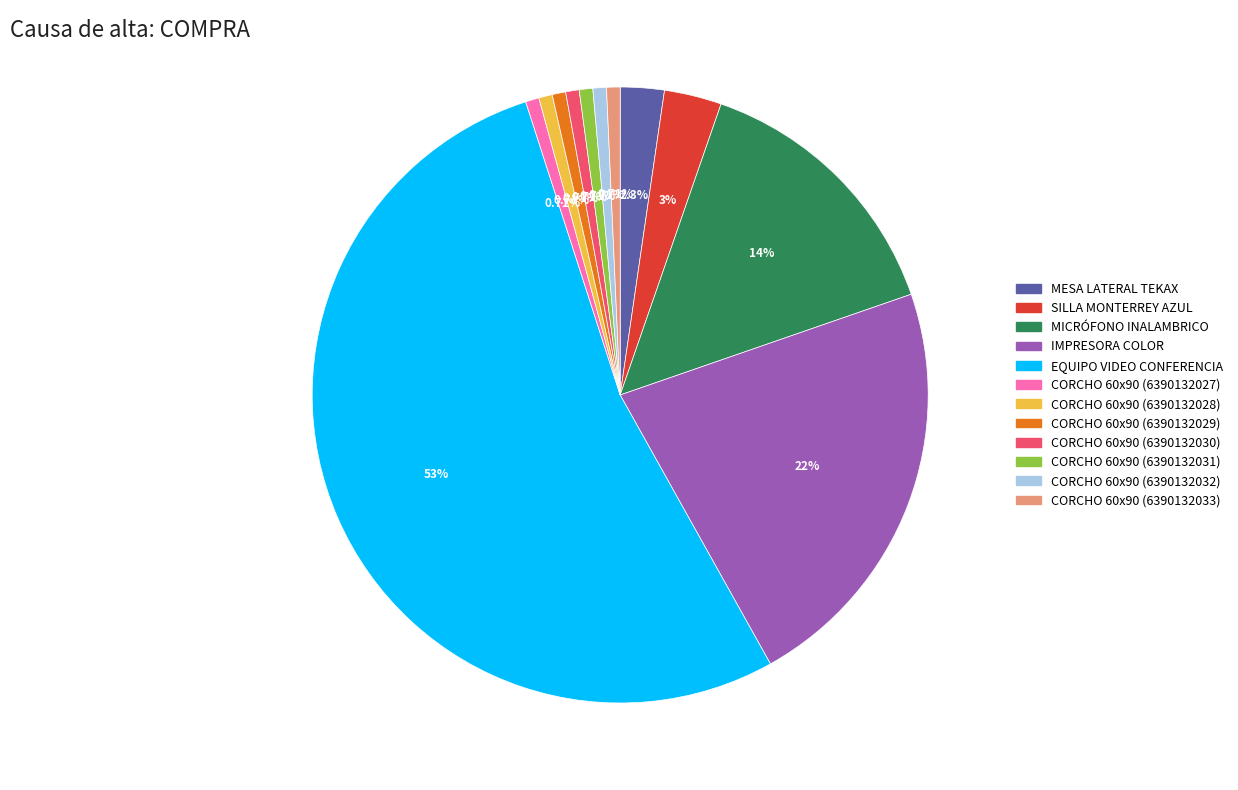

Which category accounts for the majority?

EQUIPO VIDEO CONFERENCIA